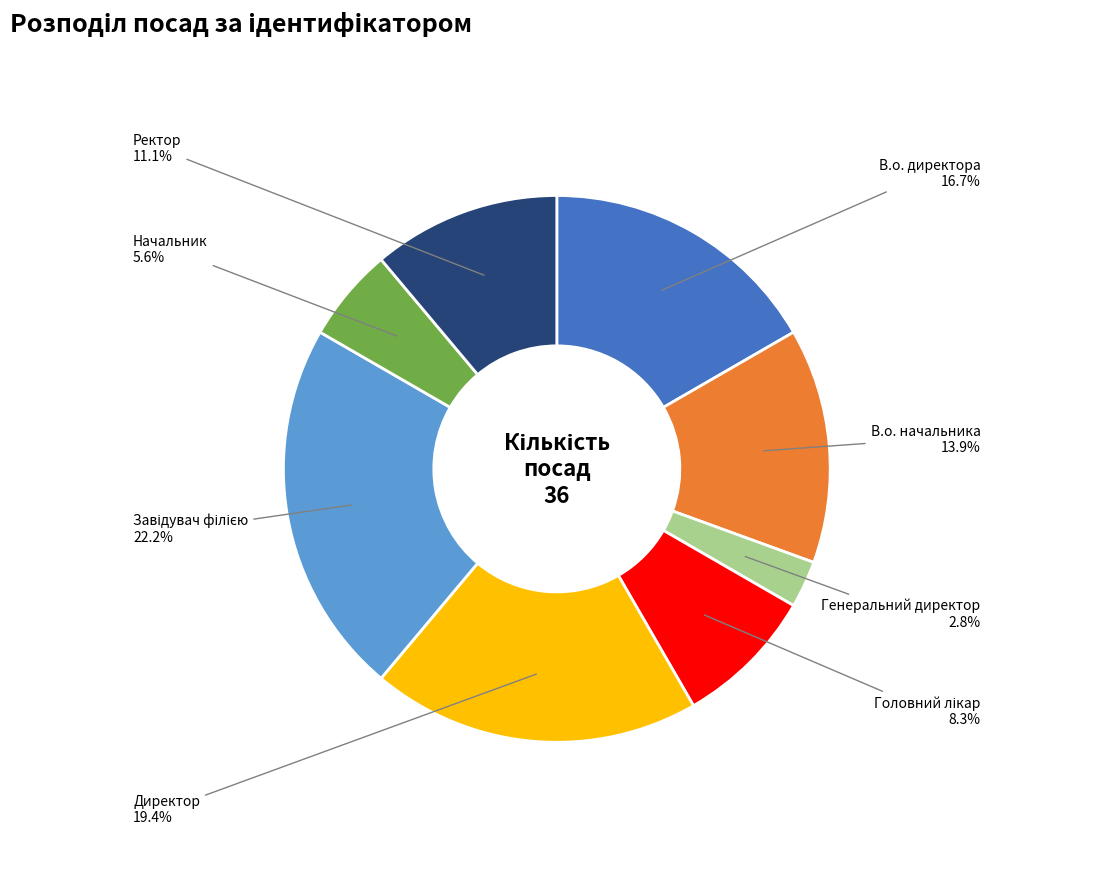

Is there any slice that represents more than half of the pie?

No